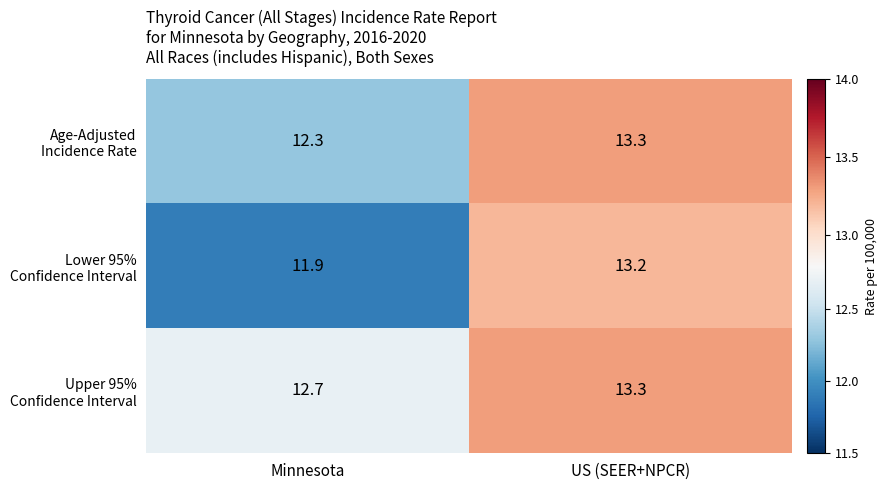

At which category is the sum across all series the highest?

US (SEER+NPCR)